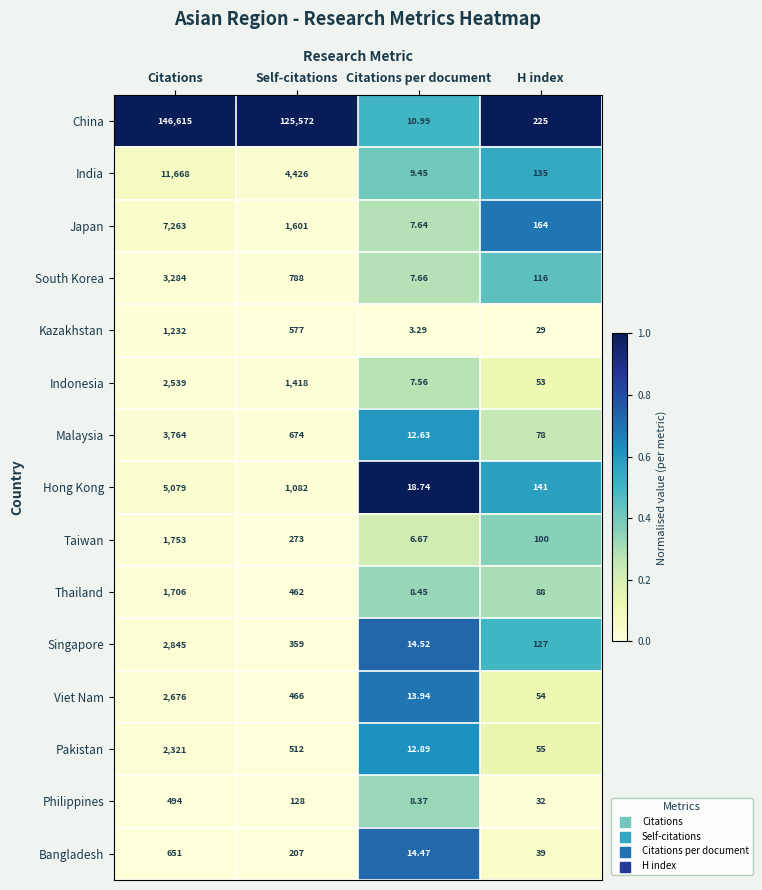

Between Self-citations and H index, which series saw the biggest shift?

China